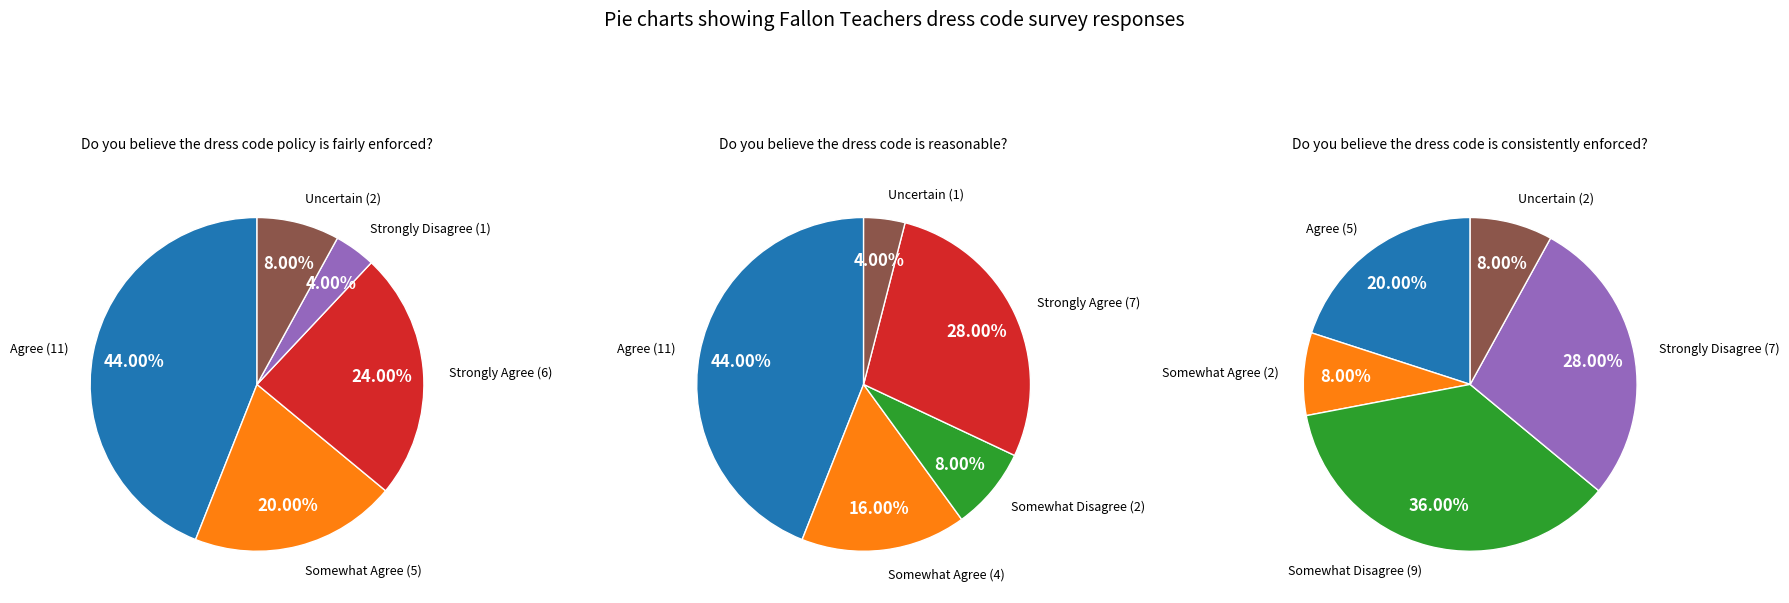

What percentage is the Somewhat Agree slice, to the nearest percent?

16%